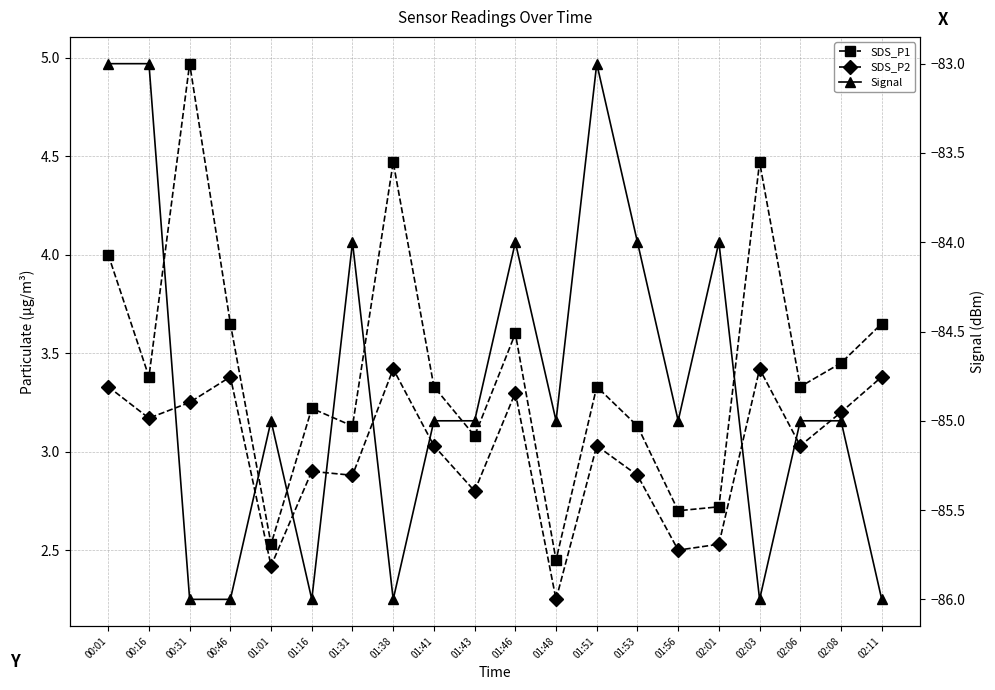

What is the greatest value displayed?

5.0